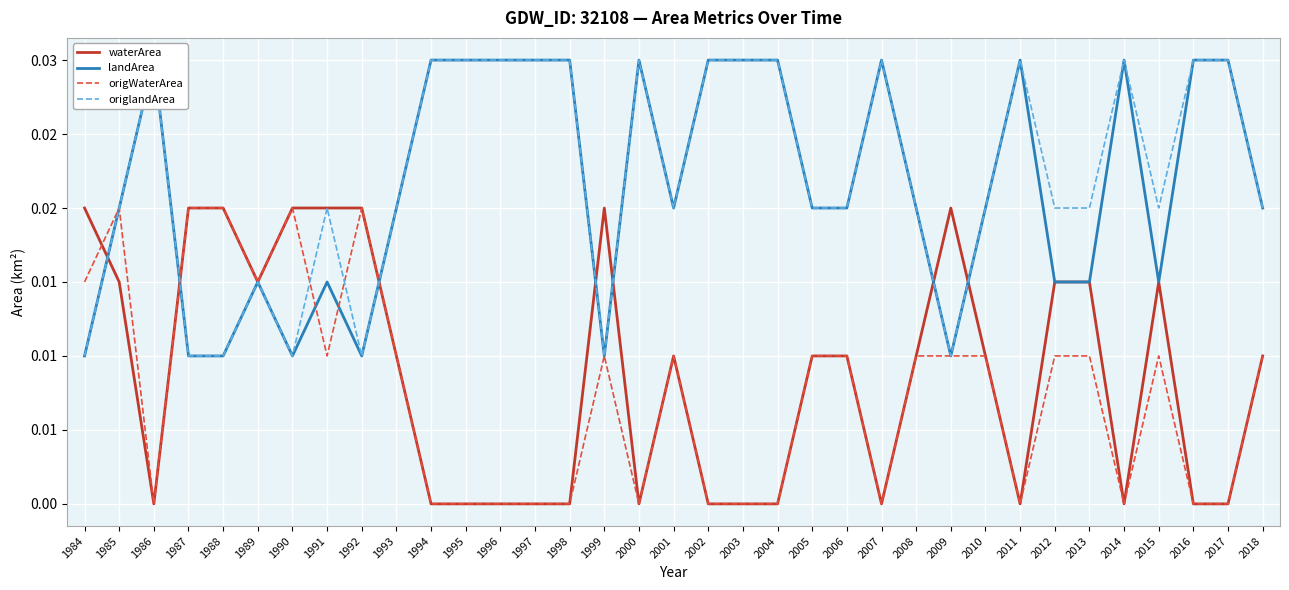

How many landArea values are between 0 and 1?

35